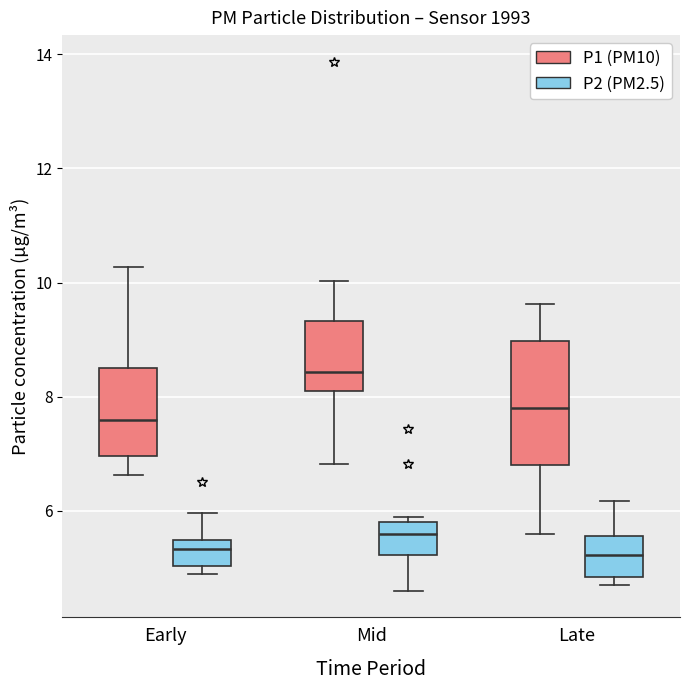

Which box is the tallest, from its lower edge to its upper edge?

Late (P1 (PM10))